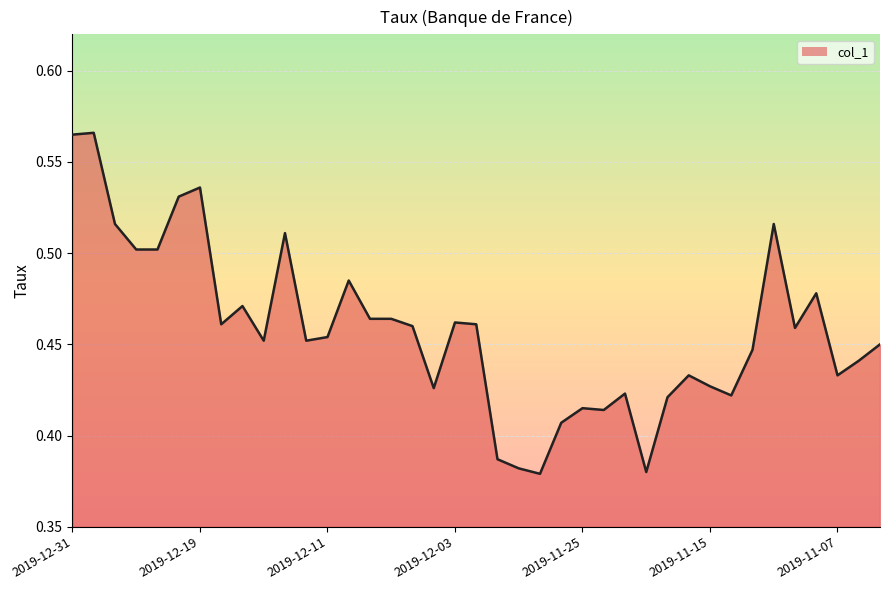

How many lines are shown in the chart?

1